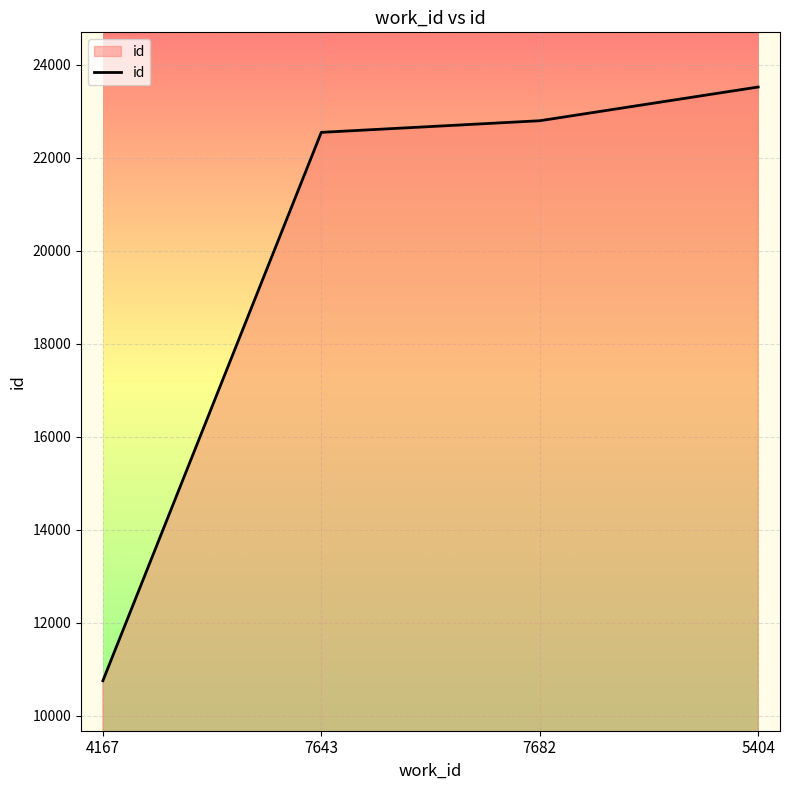

Reading right to left, list all the values displayed in this chart.

5404=23517	7682=22792	7643=22542	4167=10751